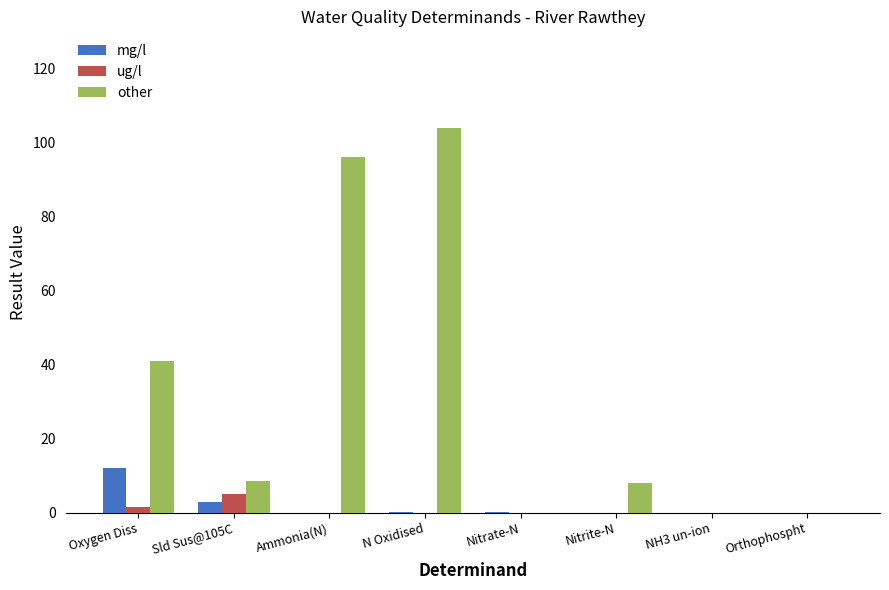

What is the sum of the other values at Ammonia(N) and Nitrate-N?

96.0